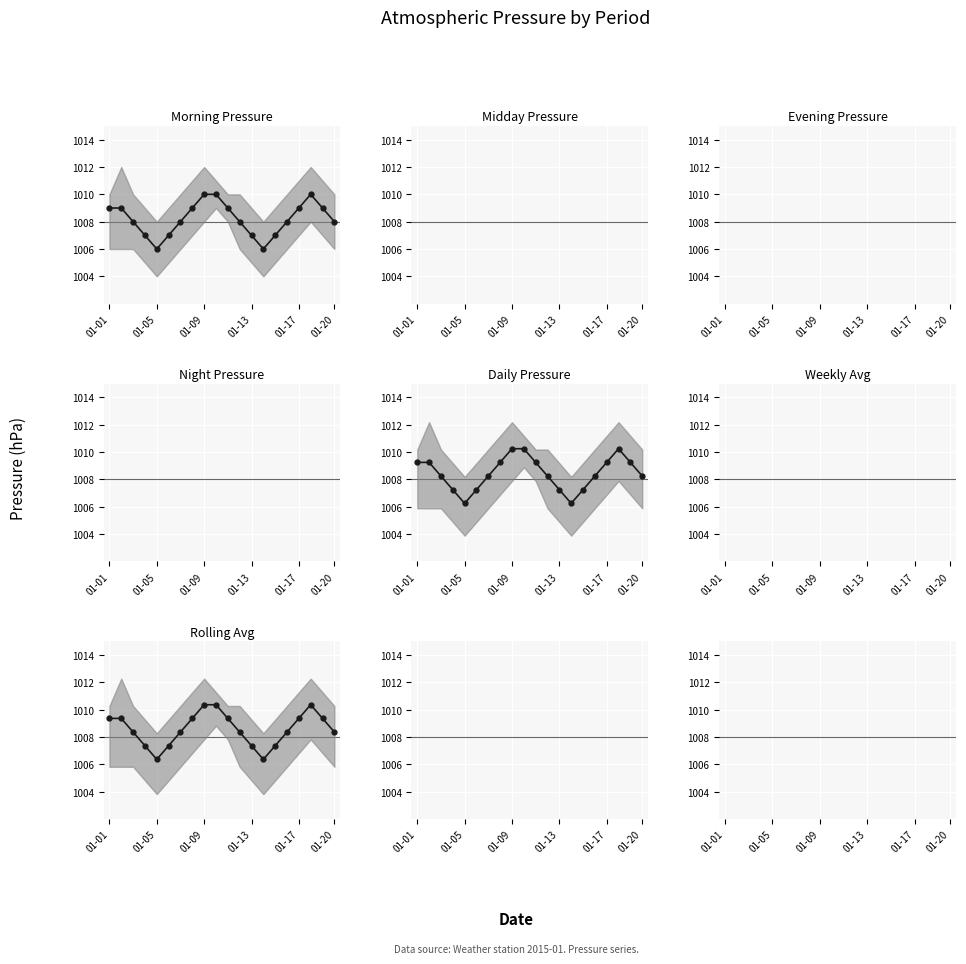

What is the greatest value displayed?

1010.4